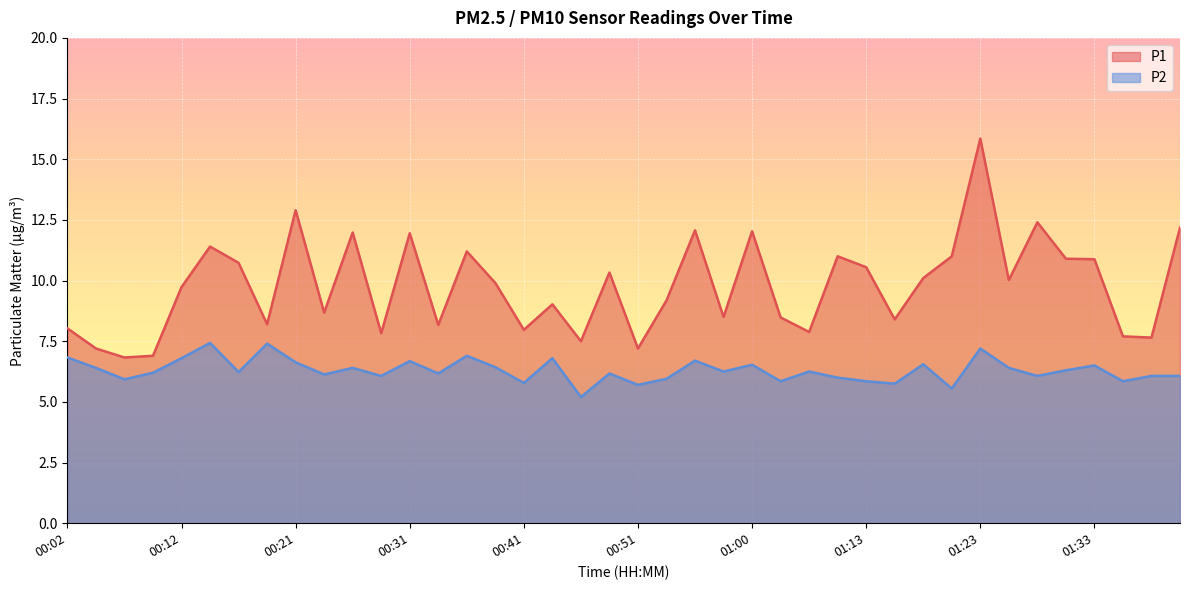

What are all the series names shown in the legend?

P1, P2